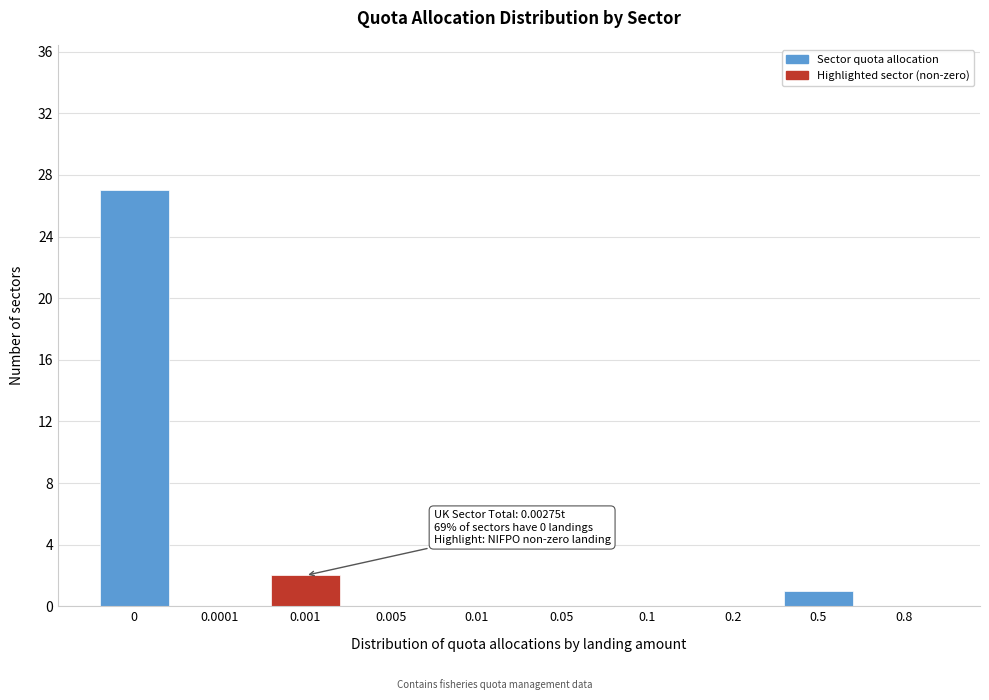

Reading left to right, extract all data points from this chart.

0=27	0.0001=0	0.001=2	0.005=0	0.01=0	0.05=0	0.1=0	0.2=0	0.5=1	0.8=0